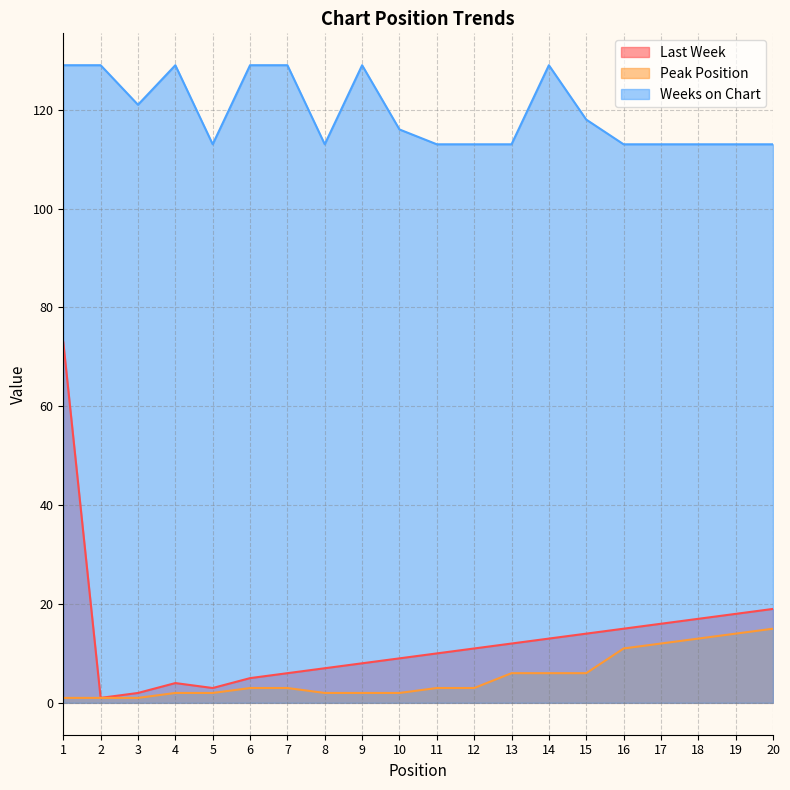

How many lines are shown in the chart?

3